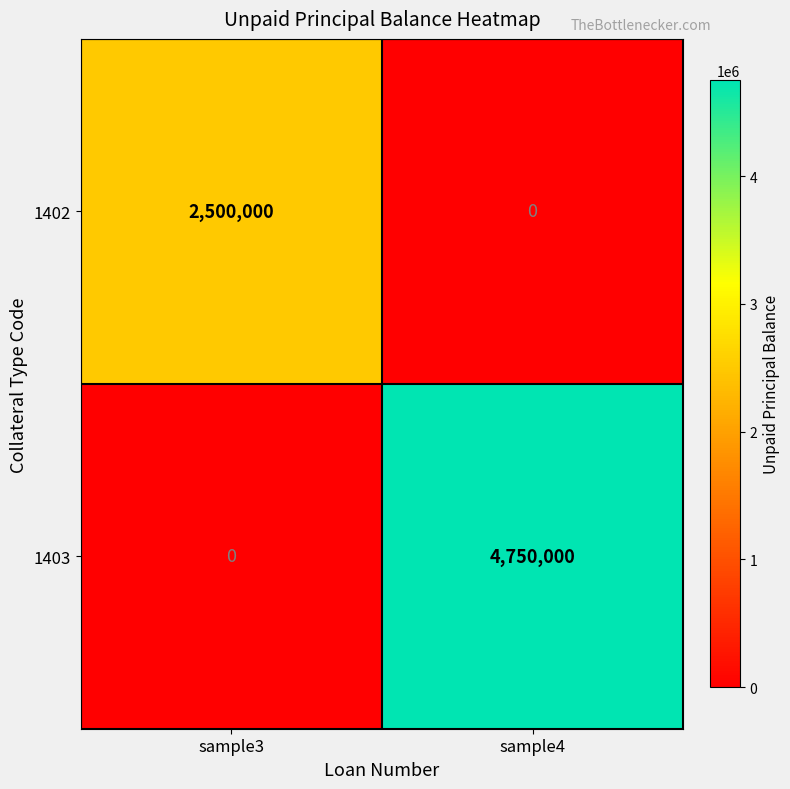

Reading left to right, list all the values displayed in this chart.

1402: 2500000	0
1403: 0	4750000